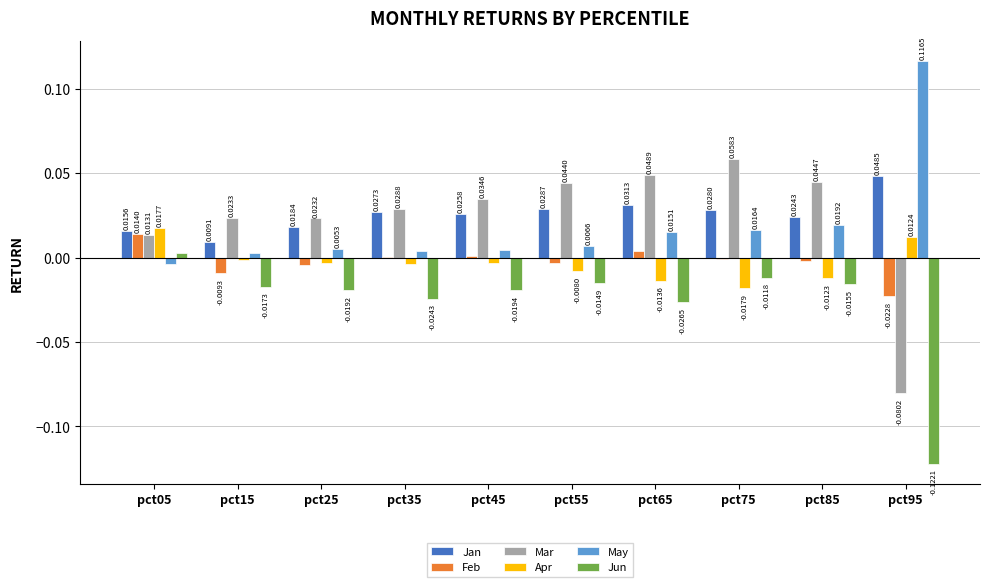

At which label is Feb closest to 0?

pct35